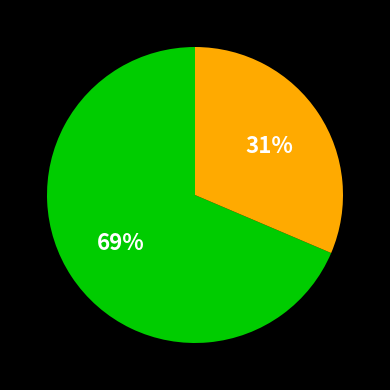

To the nearest percent, what is the average slice percentage?

50%